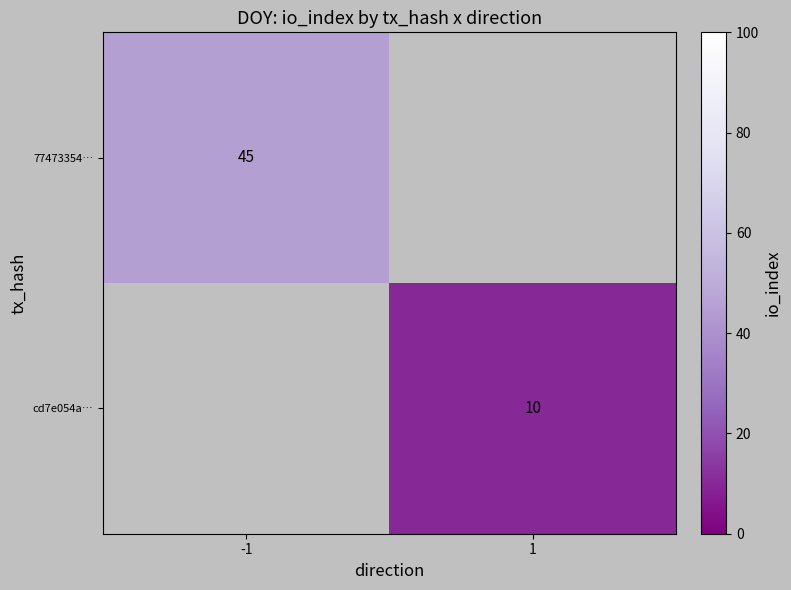

Is it true that 77473354… equals 45 at -1?

True